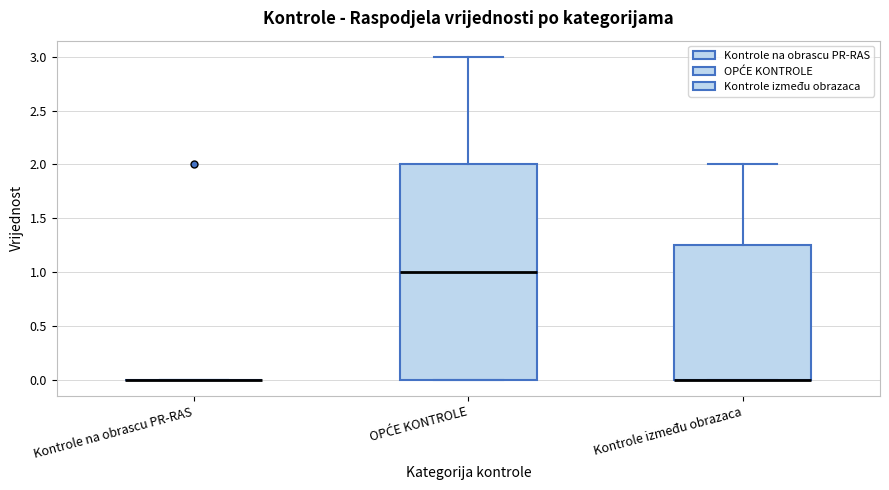

Reading left to right, transcribe this box plot: for each box, give where its median line is, the range the box spans, and where its two whiskers end, as read against the y-axis. The values are not printed on the chart, so give them approximately, as read against the axis.

Kontrole na obrascu PR-RAS: box collapsed to a line at 0.00, whiskers 0.00 to 0.00
OPĆE KONTROLE: median 1.00, box 0.00 to 2.00, whiskers 0.00 to 3.00
Kontrole između obrazaca: median 0.00 (drawn on the box's lower edge), box 0.00 to 1.25, whiskers 0.00 to 2.00